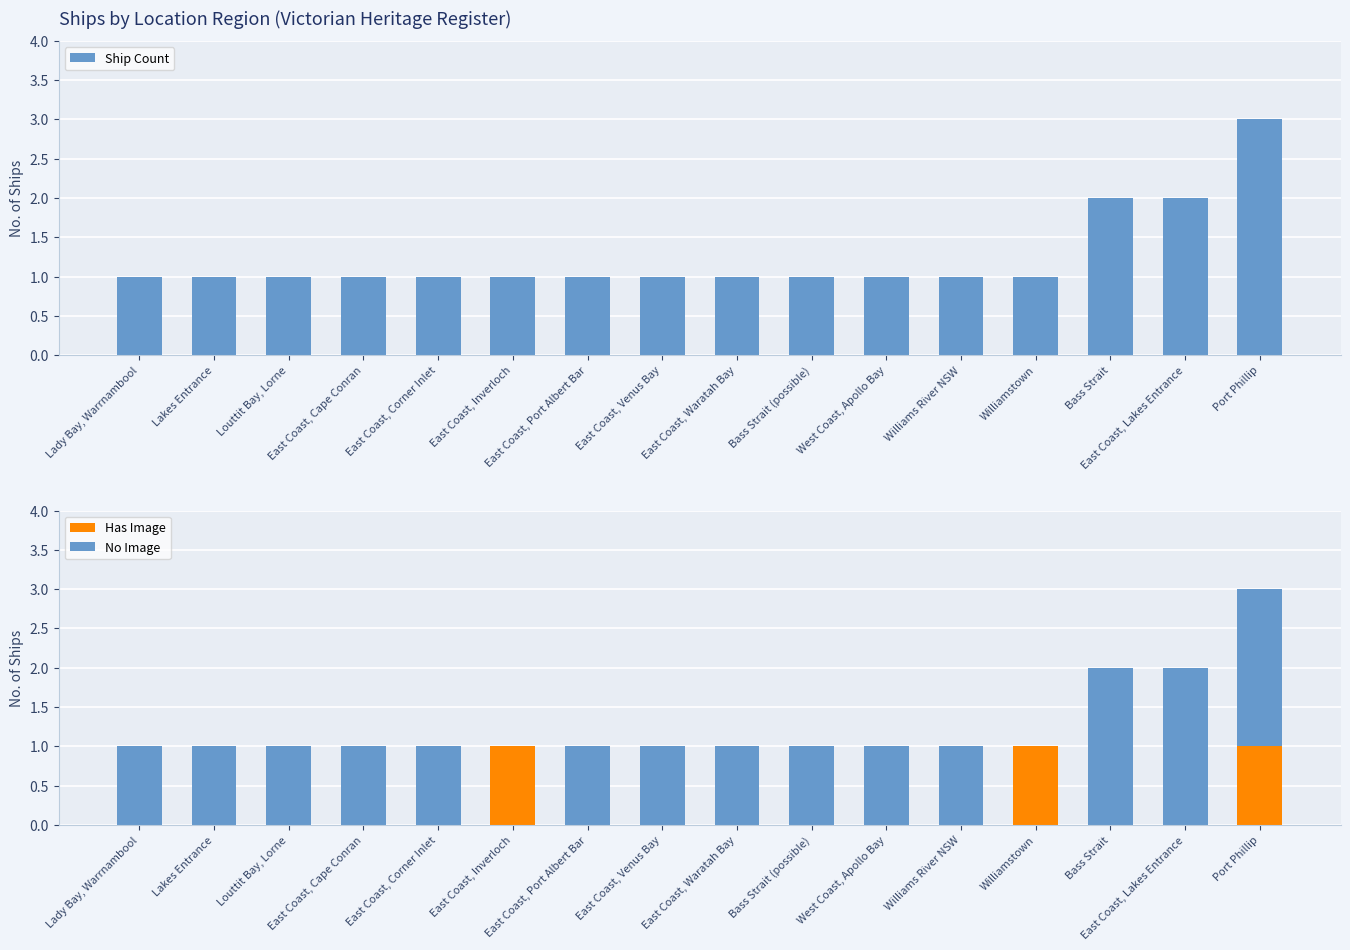

Count the number of categories in the chart.

16